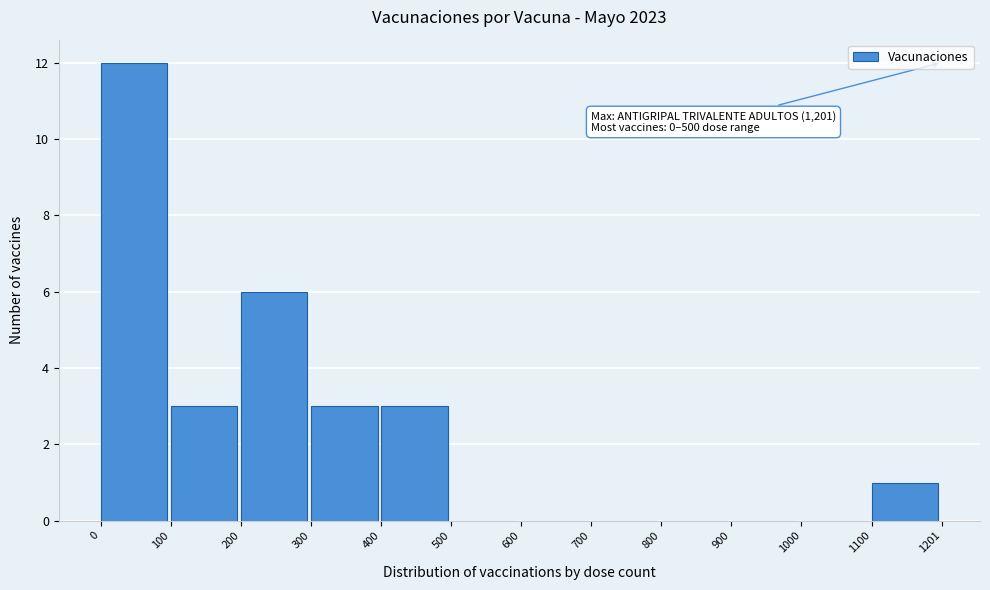

Which range on the x-axis has the tallest bar?

0 to 100